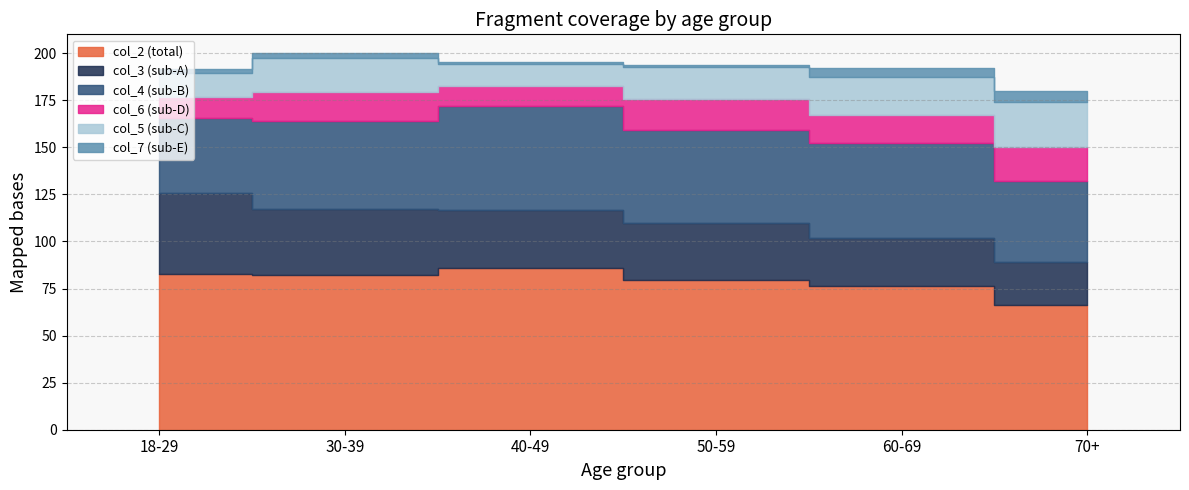

Which series has the largest total across all categories?

col_2